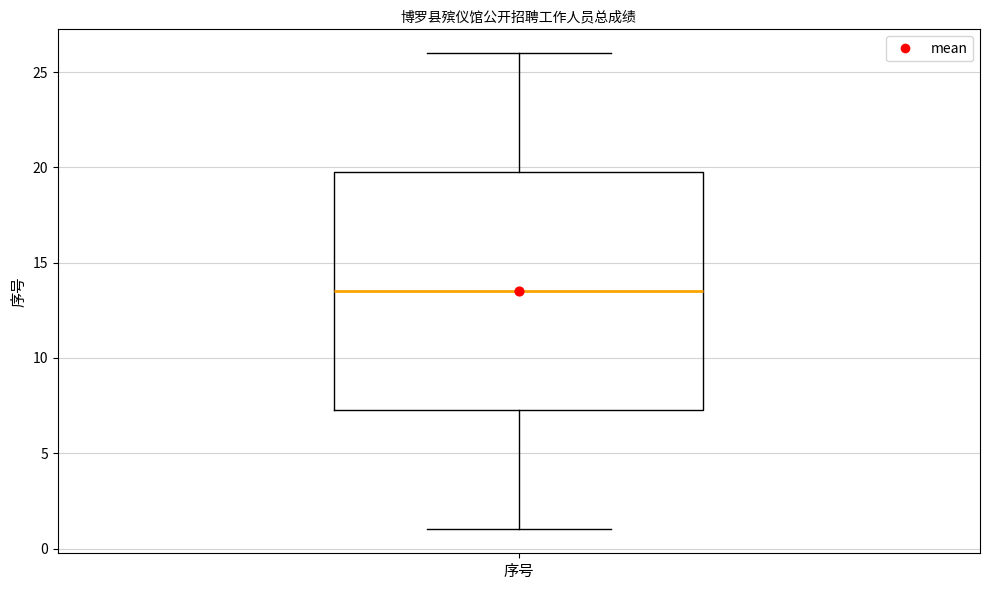

Read this box plot against the y-axis: the position of the median line, the range covered by the box, and the ends of both whiskers. The values are not printed on the chart, so give them approximately, as read against the axis.

median 13.5, box 7.5 to 20.0, whiskers 1.0 to 26.0